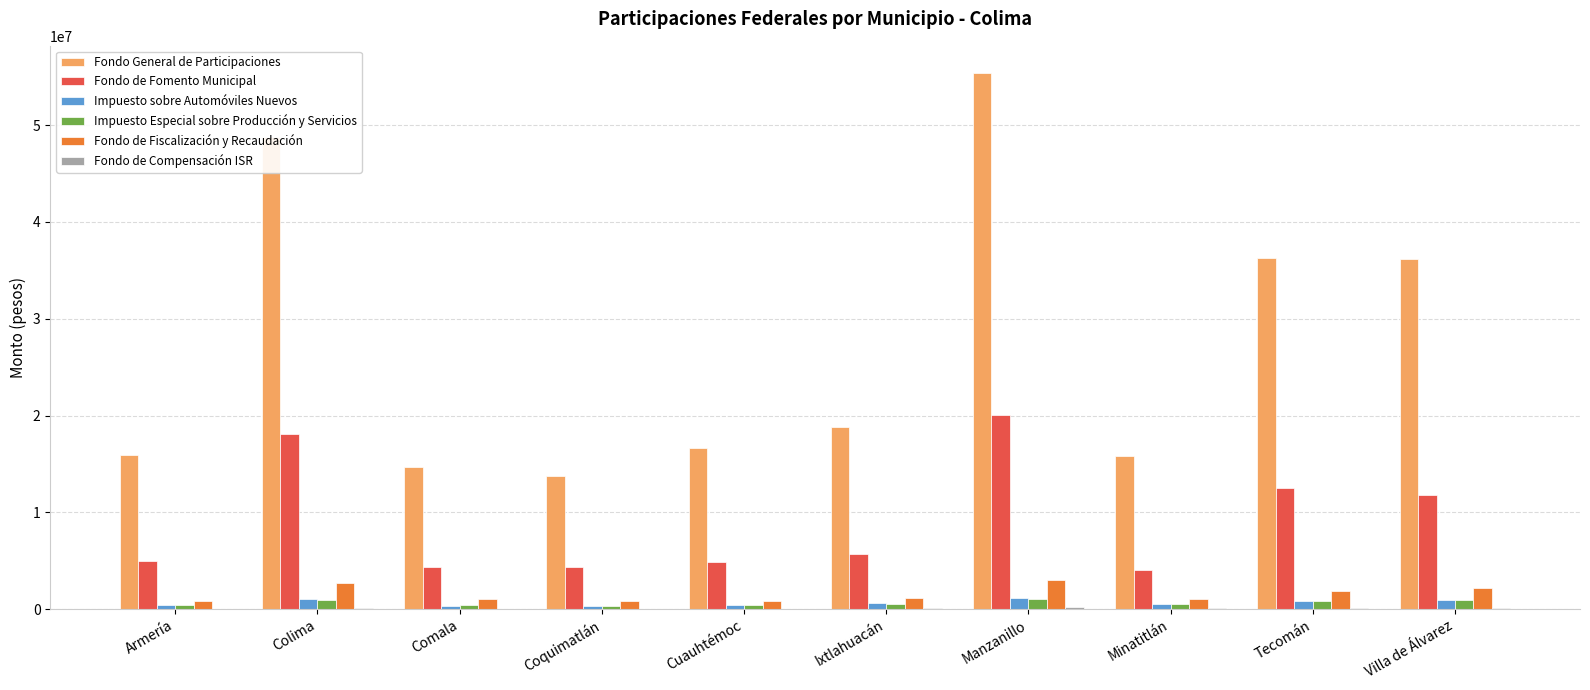

The Fondo de Fomento Municipal series shows 7590143.5 at Ixtlahuacán. True or false?

False